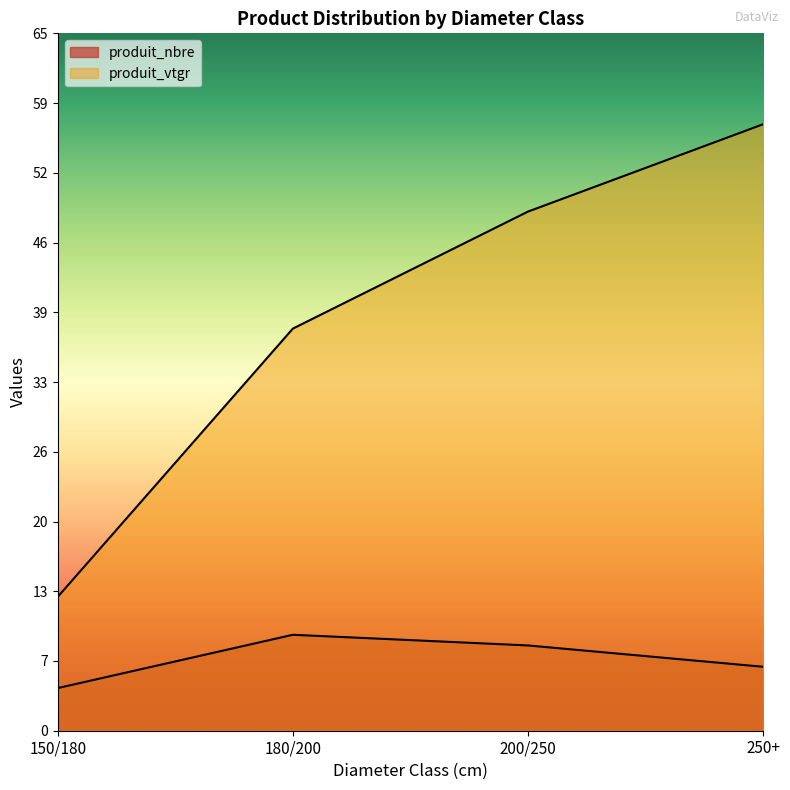

What is the label of the 2nd point from the right?

200/250